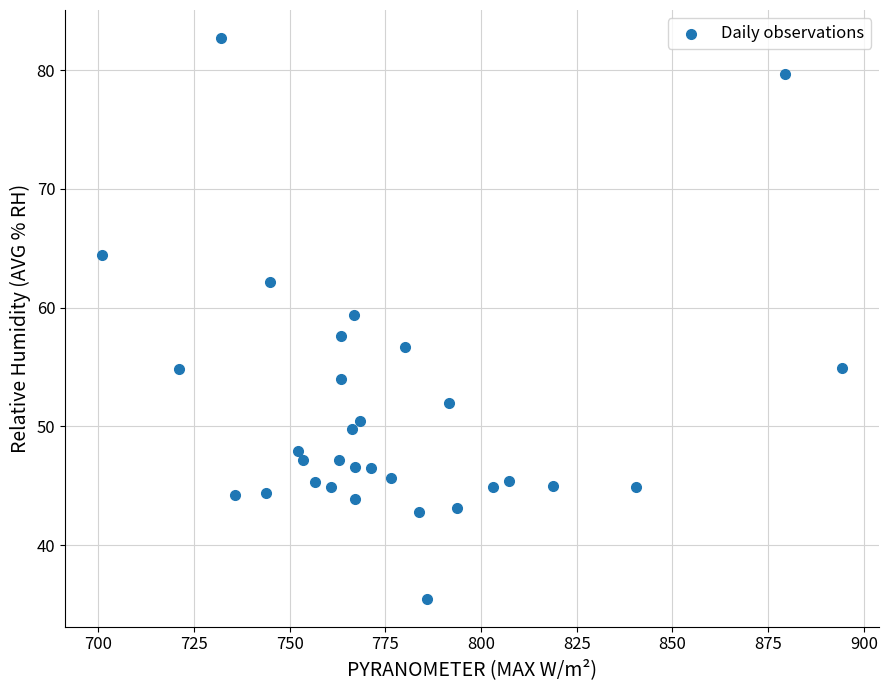

What is the range of X values (max minus min)?

193.4